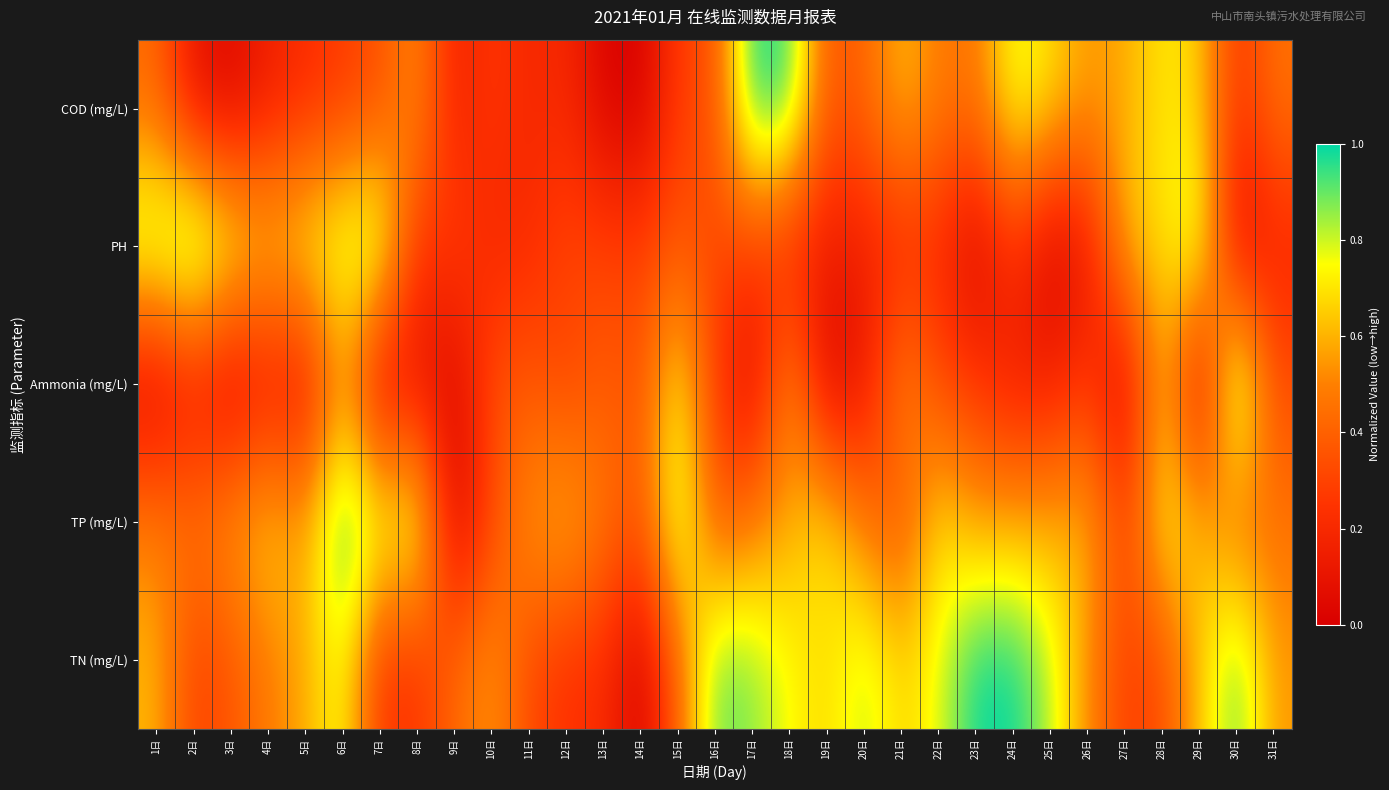

Reading left to right, extract all data points from this chart.

COD (mg/L): 1日=0.4	2日=0.1	3日=0.0	4日=0.2	5日=0.2	6日=0.3	7日=0.3	8日=0.5	9日=0.2	10日=0.3	11日=0.2	12日=0.2	13日=0.0	14日=0.0	15日=0.3	16日=0.3	17日=1.0	18日=1.0	19日=0.4	20日=0.4	21日=0.6	22日=0.5	23日=0.5	24日=0.8	25日=0.7	26日=0.6	27日=0.6	28日=0.7	29日=0.7	30日=0.2	31日=0.5
PH: 1日=0.9	2日=1.0	3日=0.8	4日=0.7	5日=0.8	6日=0.9	7日=0.9	8日=0.2	9日=0.3	10日=0.2	11日=0.2	12日=0.3	13日=0.3	14日=0.3	15日=0.4	16日=0.3	17日=0.3	18日=0.2	19日=0.1	20日=0.2	21日=0.2	22日=0.2	23日=0.0	24日=0.2	25日=0.0	26日=0.1	27日=0.6	28日=0.7	29日=0.9	30日=0.0	31日=0.2
Ammonia (mg/L): 1日=0.0	2日=0.1	3日=0.0	4日=0.1	5日=0.1	6日=0.5	7日=0.0	8日=0.1	9日=0.0	10日=0.3	11日=0.4	12日=0.3	13日=0.4	14日=0.3	15日=0.8	16日=0.3	17日=0.0	18日=0.6	19日=0.0	20日=0.1	21日=0.5	22日=0.3	23日=0.3	24日=0.1	25日=0.2	26日=0.3	27日=0.0	28日=0.6	29日=0.0	30日=1.0	31日=0.3
TP (mg/L): 1日=0.5	2日=0.5	3日=0.6	4日=0.7	5日=0.6	6日=1.0	7日=0.8	8日=0.9	9日=0.0	10日=0.3	11日=0.6	12日=0.6	13日=0.5	14日=0.4	15日=0.9	16日=0.4	17日=0.5	18日=0.6	19日=0.7	20日=0.5	21日=0.3	22日=0.7	23日=0.6	24日=0.6	25日=0.6	26日=0.6	27日=0.3	28日=0.8	29日=0.6	30日=0.4	31日=0.5
TN (mg/L): 1日=0.6	2日=0.3	3日=0.4	4日=0.5	5日=0.6	6日=0.8	7日=0.2	8日=0.2	9日=0.4	10日=0.6	11日=0.3	12日=0.2	13日=0.2	14日=0.0	15日=0.4	16日=0.9	17日=0.9	18日=0.7	19日=0.7	20日=0.8	21日=0.7	22日=0.8	23日=1.0	24日=1.0	25日=0.8	26日=0.5	27日=0.3	28日=0.3	29日=0.6	30日=0.9	31日=0.6